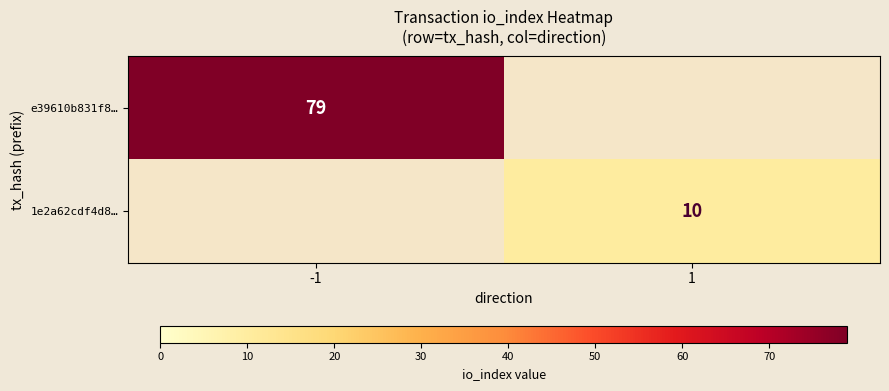

Is it true that e39610b831f8… equals 79 at -1?

True